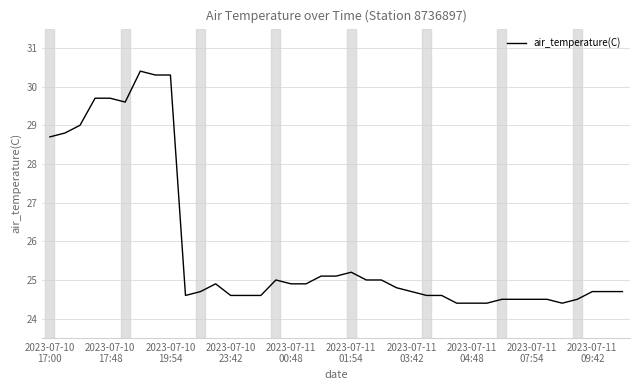

What is the difference between the maximum and minimum values?

6.0